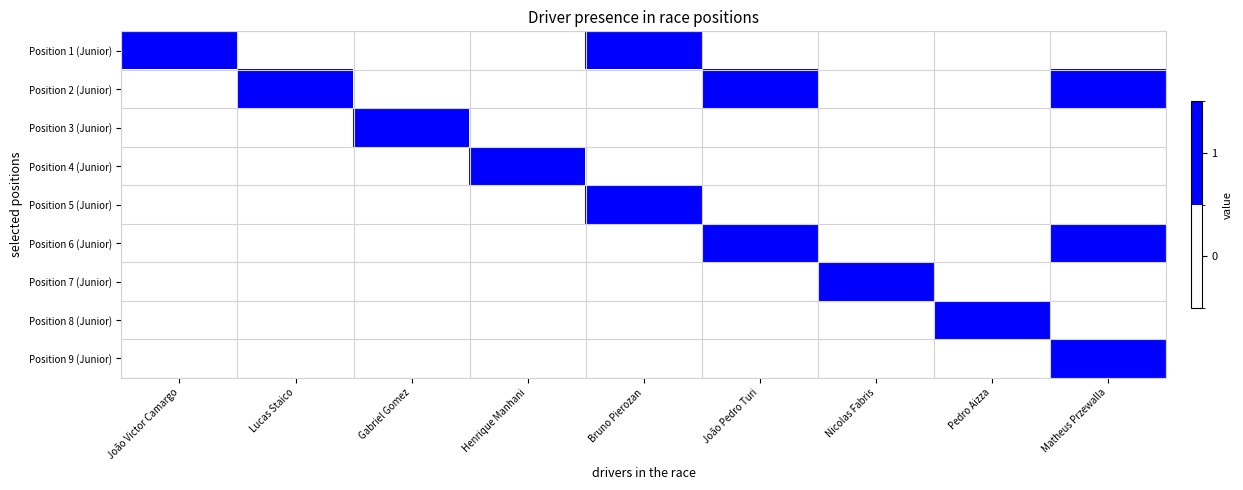

Which series has the largest total across all categories?

Position 2 (Junior)